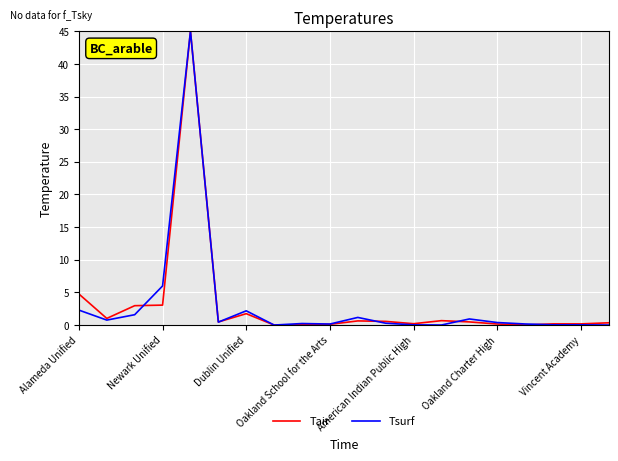

What is the greatest value displayed?

45.0